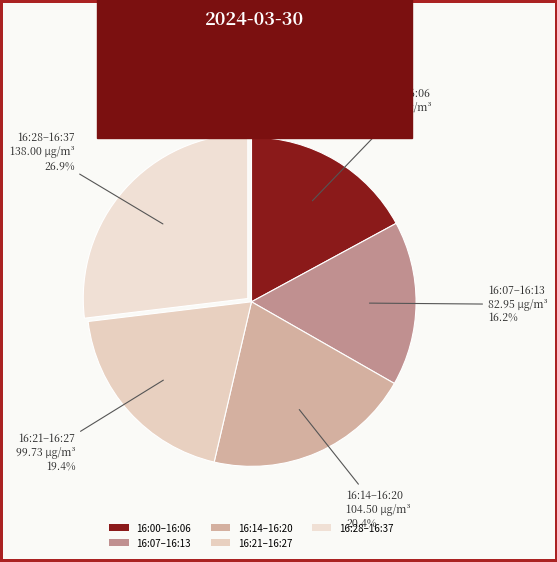

Is there a majority slice in this chart?

No